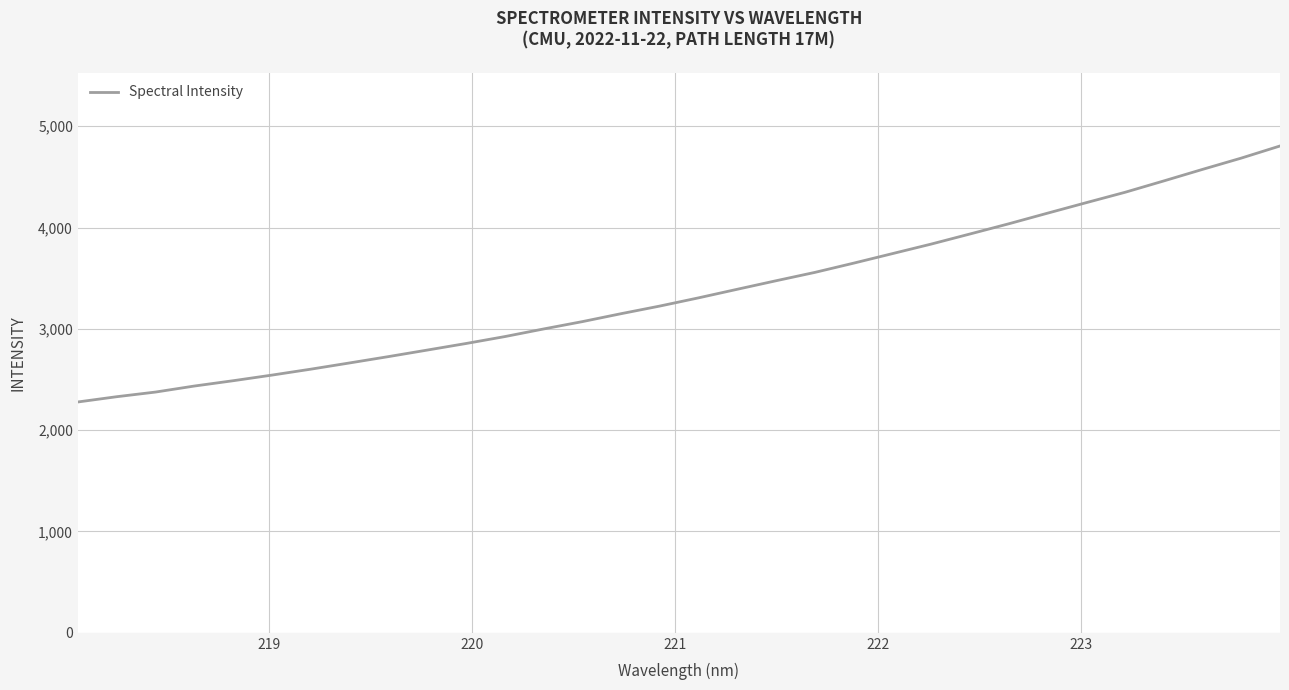

What is the average value?

3364.3